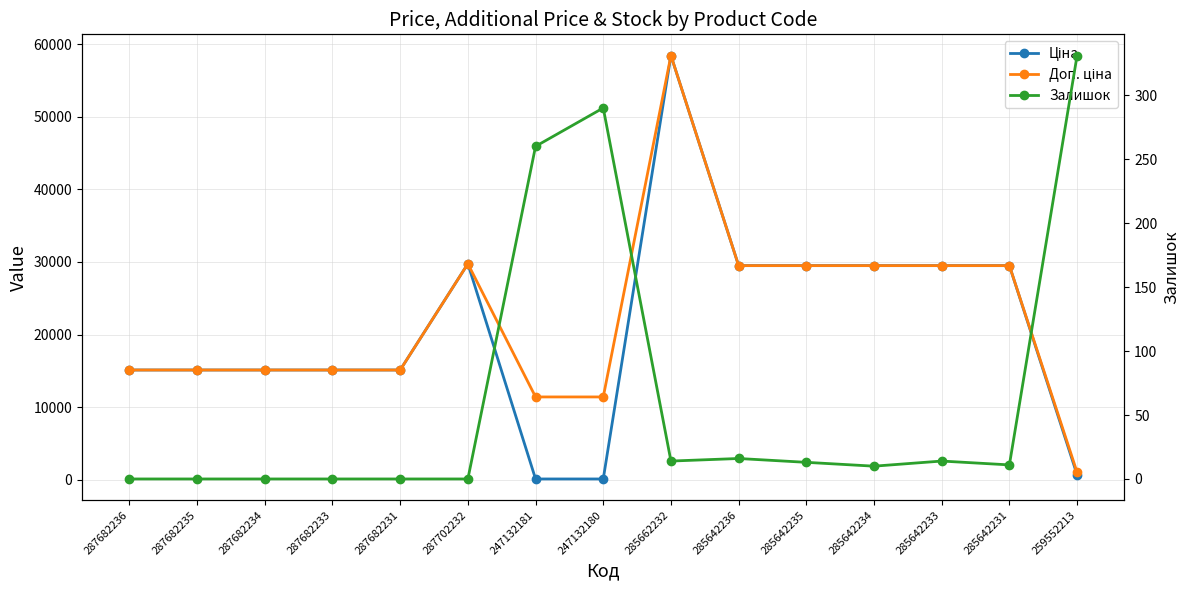

What is the sum of the Ціна values at 287702232 and 285642235?

59238.7